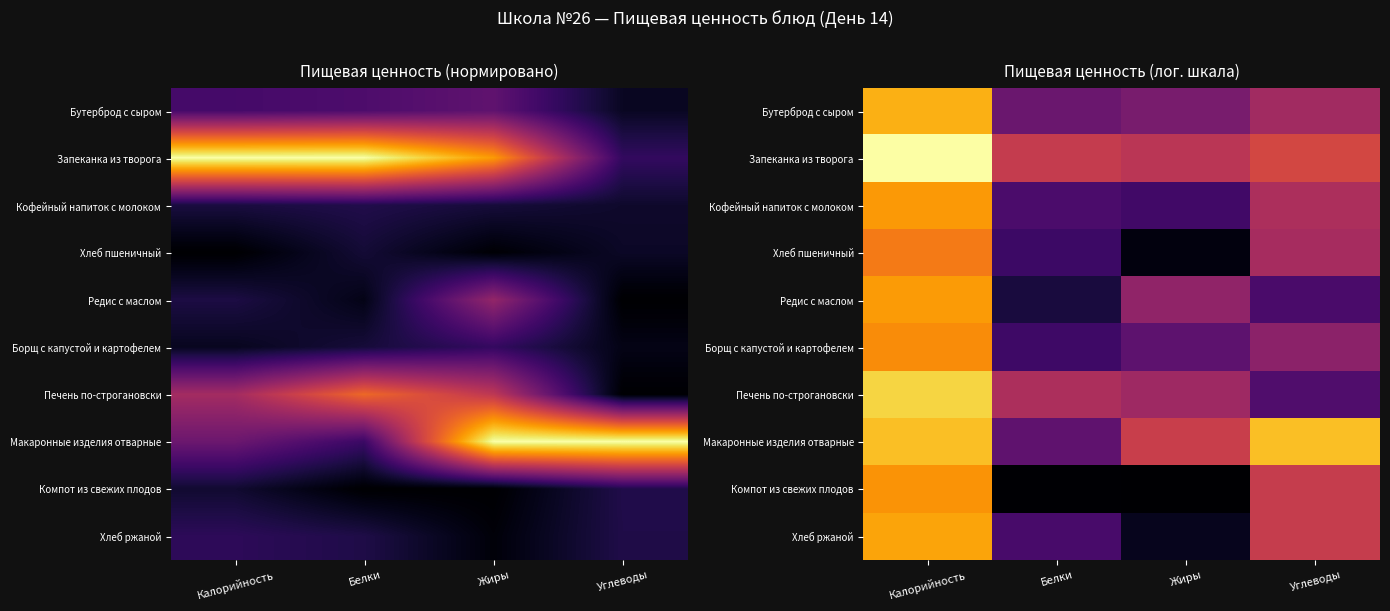

Which has a higher value, Жиры or Белки?

Жиры